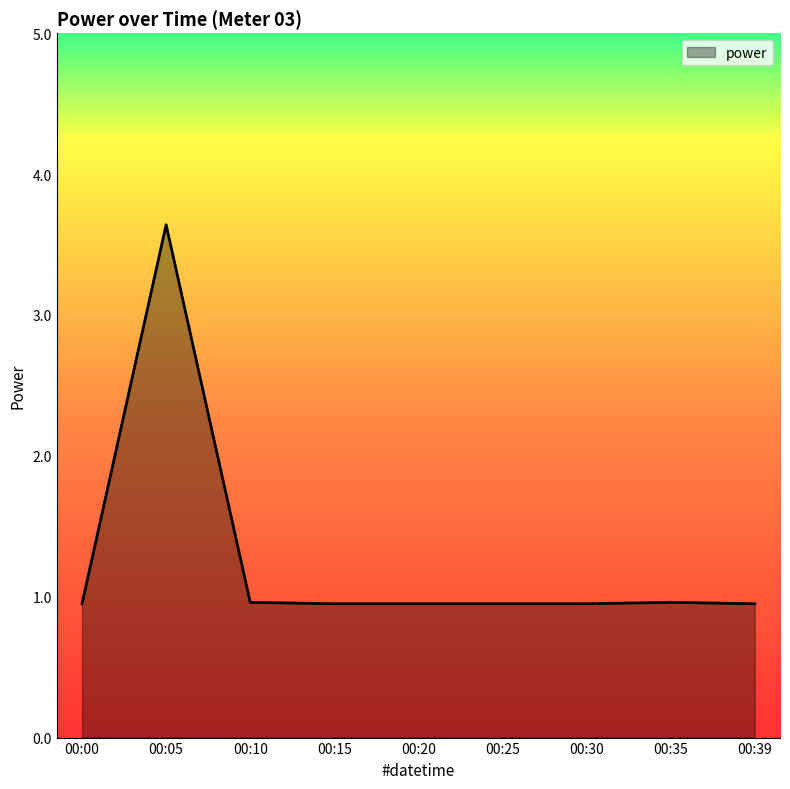

Count the number of categories in the chart.

9